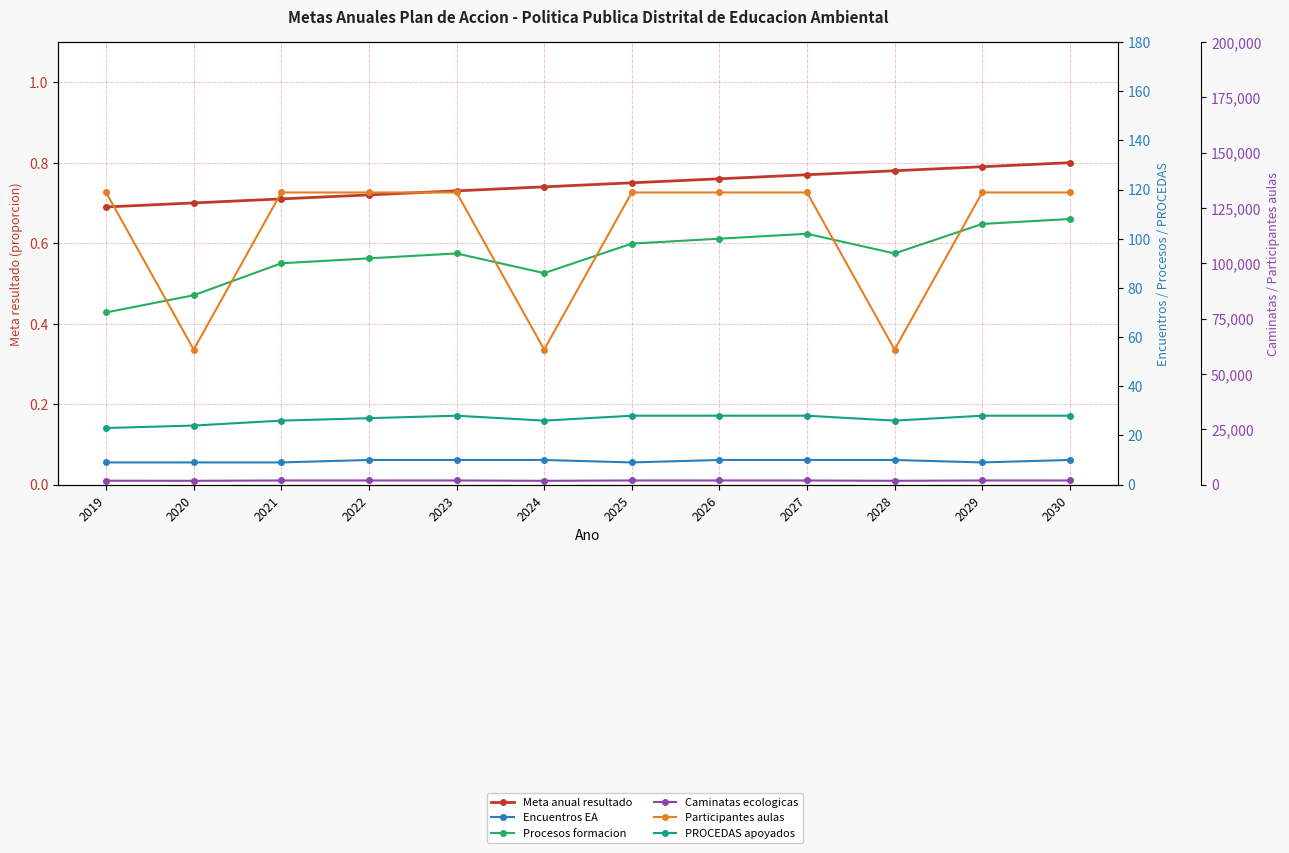

Count the number of categories in the chart.

12